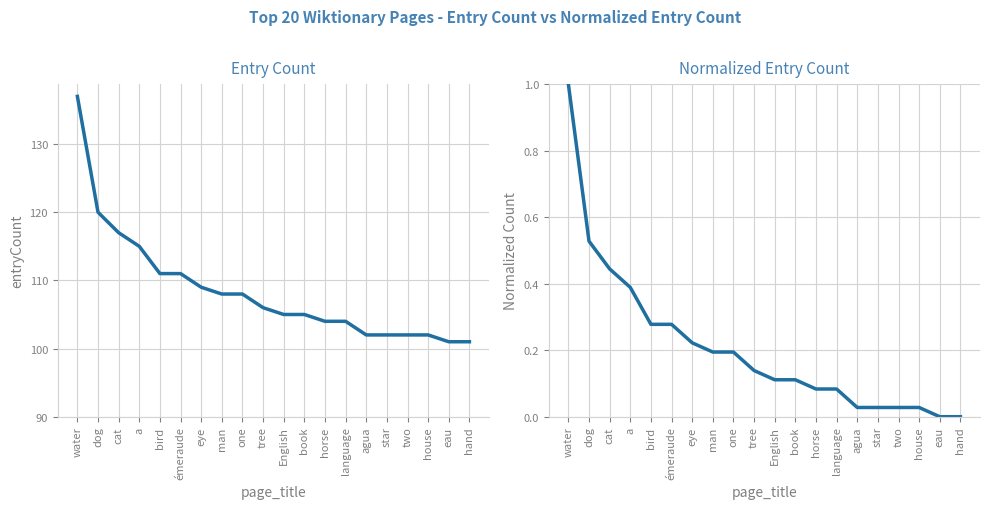

What is the greatest value displayed?

137.0